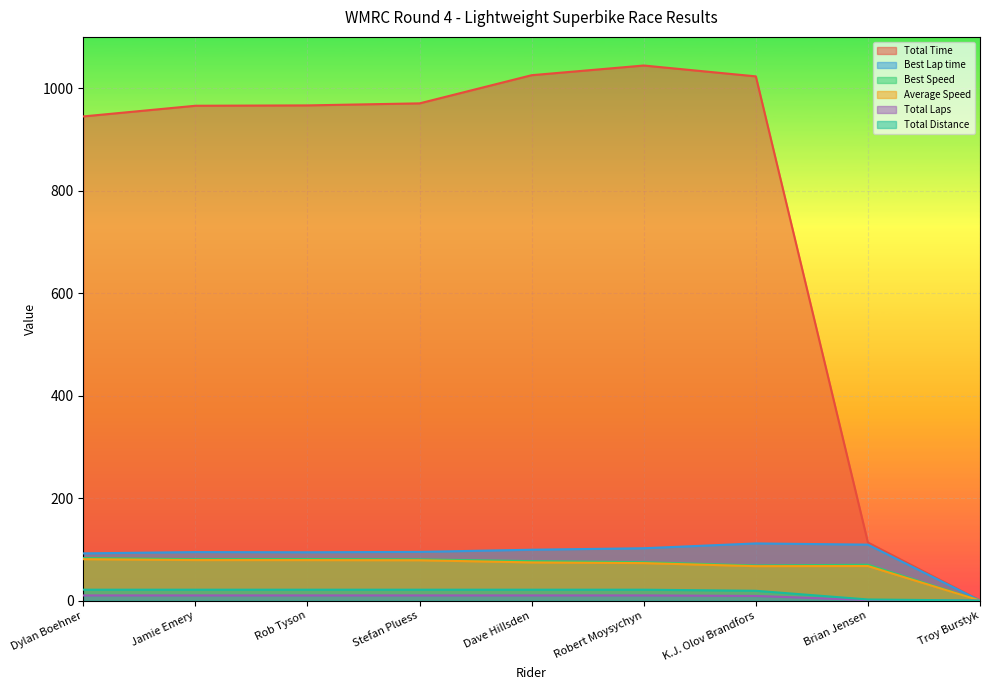

What is the label of the 5th point from the right?

Dave Hillsden